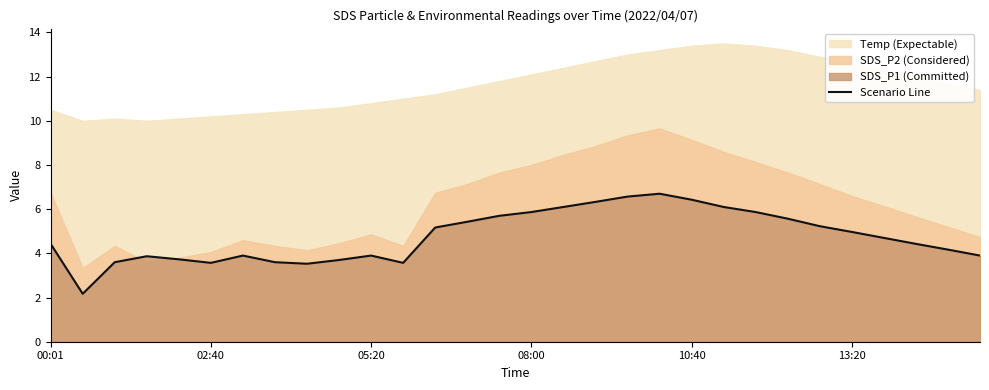

What is the minimum value for Scenario Line?

2.2